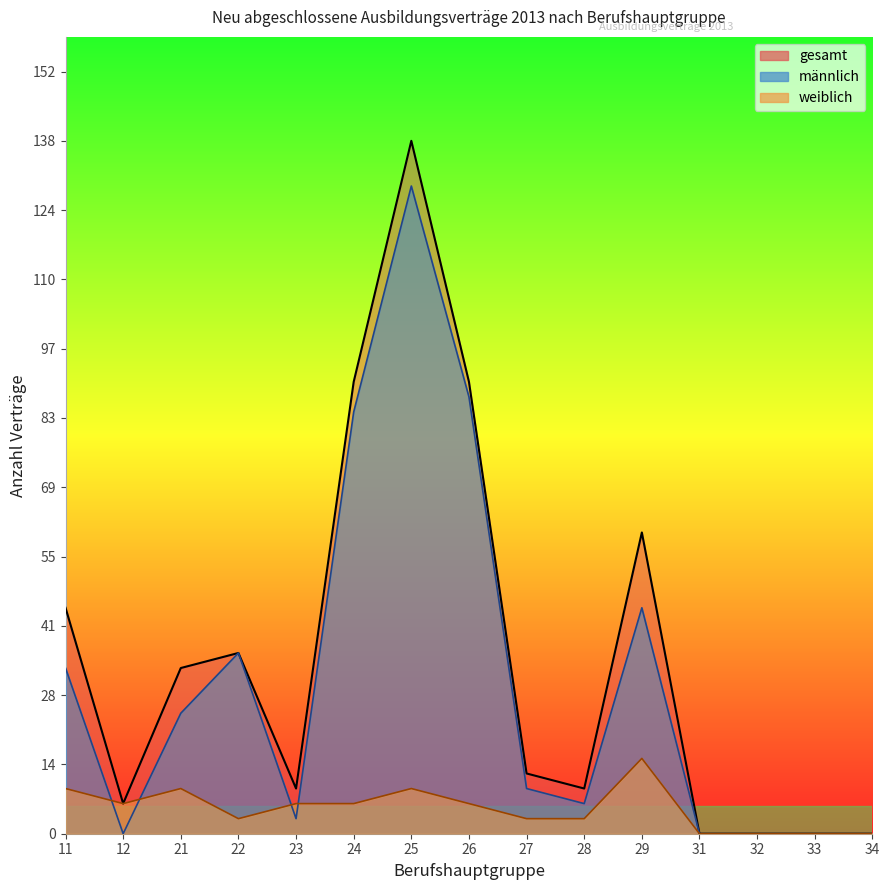

Rank the categories by gesamt value from lowest to highest.

31, 32, 33, 34, 12, 23, 28, 27, 21, 22, 11, 29, 24, 26, 25